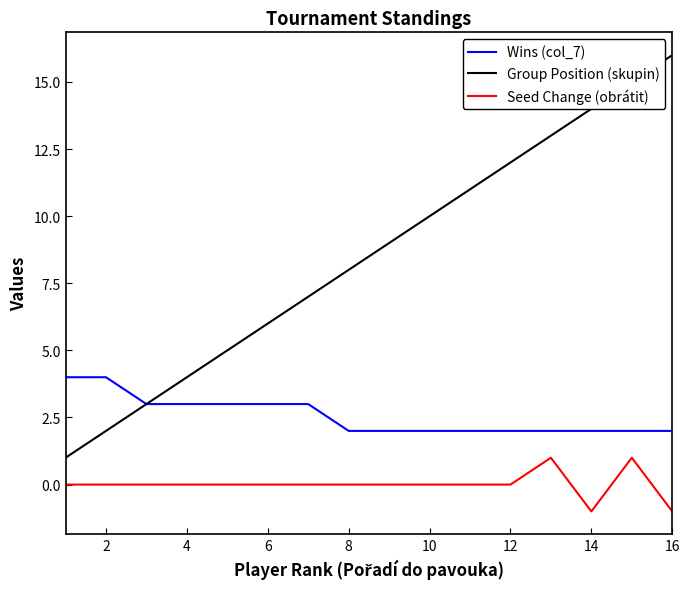

Which series has the widest spread of values?

Group Position (skupin)